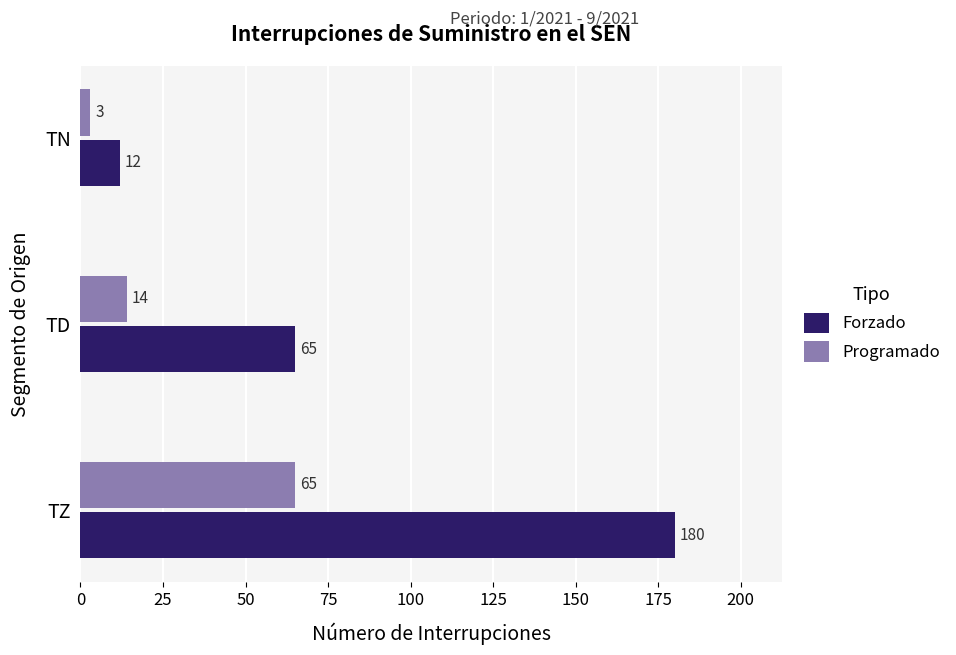

The Programado series shows 14 at TD. True or false?

True